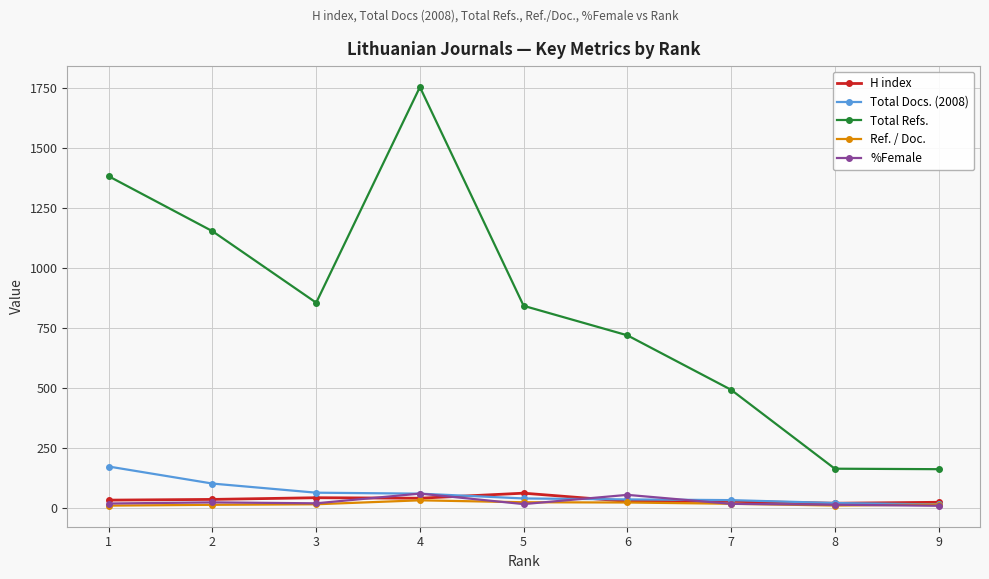

How many categories are shown in the chart?

9